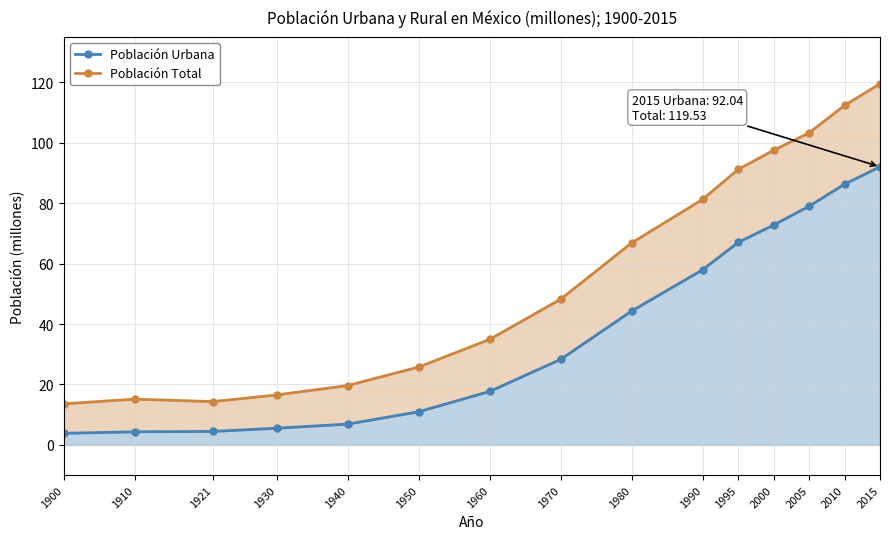

Reading right to left, transcribe all the data shown in this chart.

Población Urbana: 92.0	86.3	79.0	72.8	67.0	58.0	44.3	28.3	17.7	11.0	6.9	5.5	4.5	4.4	3.8
Población Total: 119.5	112.3	103.3	97.5	91.2	81.2	66.8	48.2	34.9	25.8	19.7	16.6	14.3	15.2	13.6